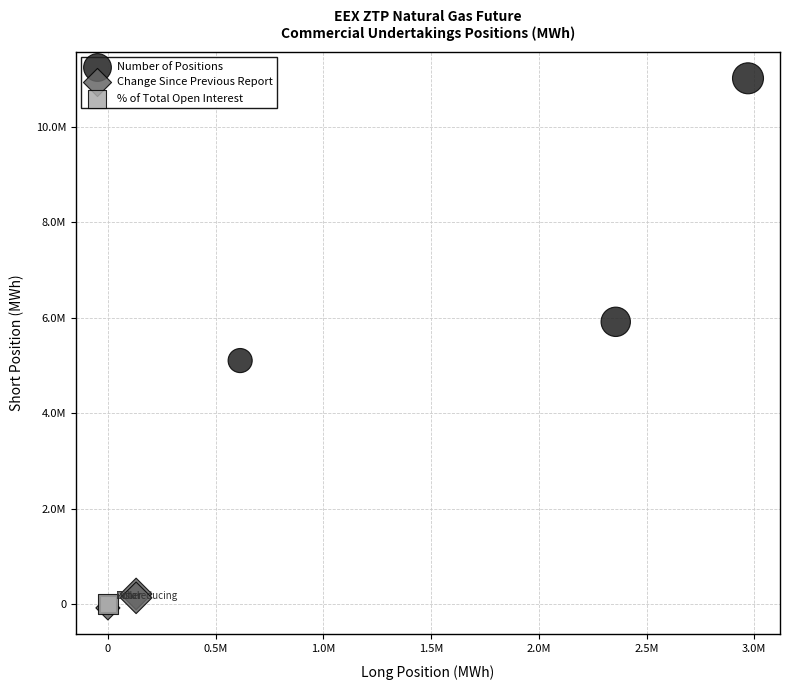

What are all the series names shown in the legend?

Number of Positions, Change Since Previous Report, % of Total Open Interest